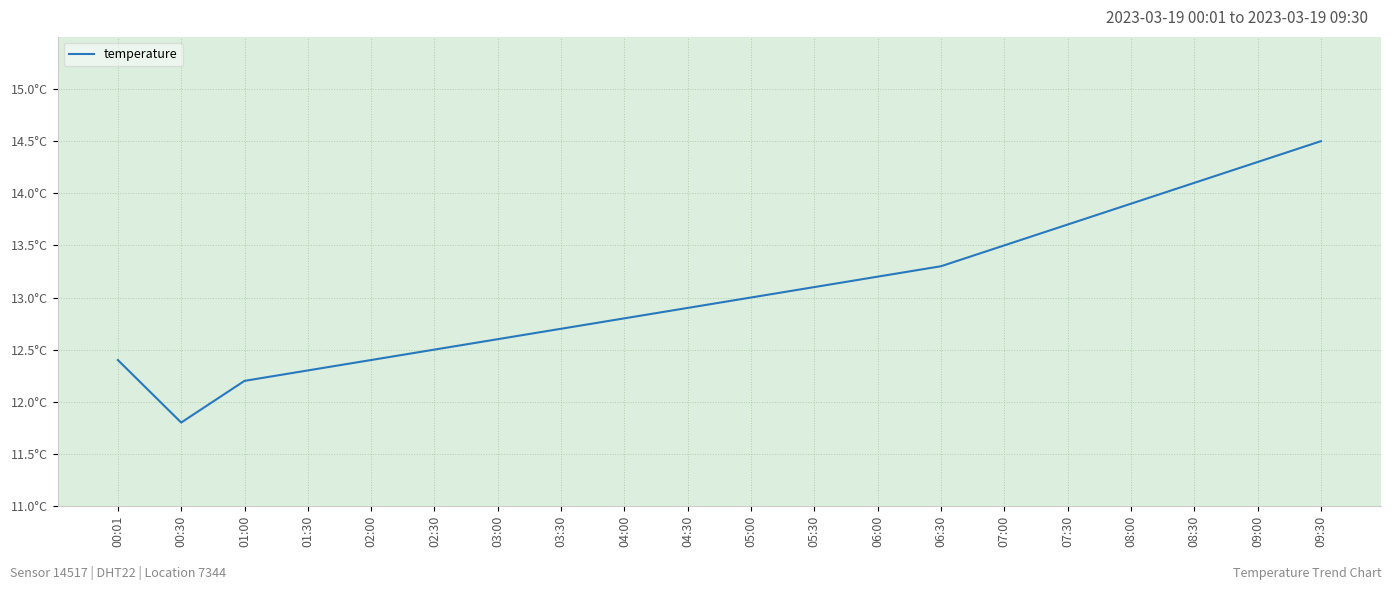

Does the chart display data point markers on the line(s)?

No